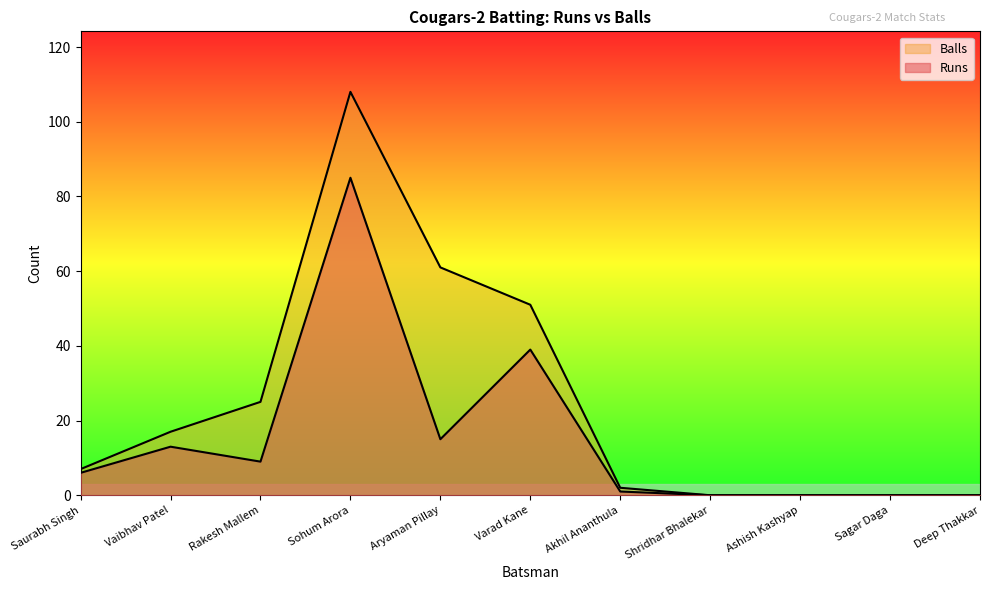

What is the label of the 10th point from the left?

Sagar Daga